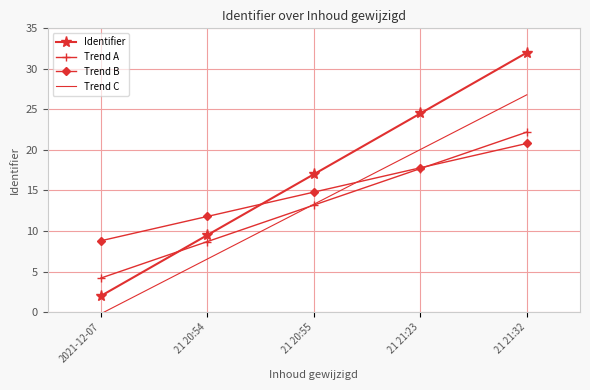

What is the total value across all series at 21 20:55?

58.3